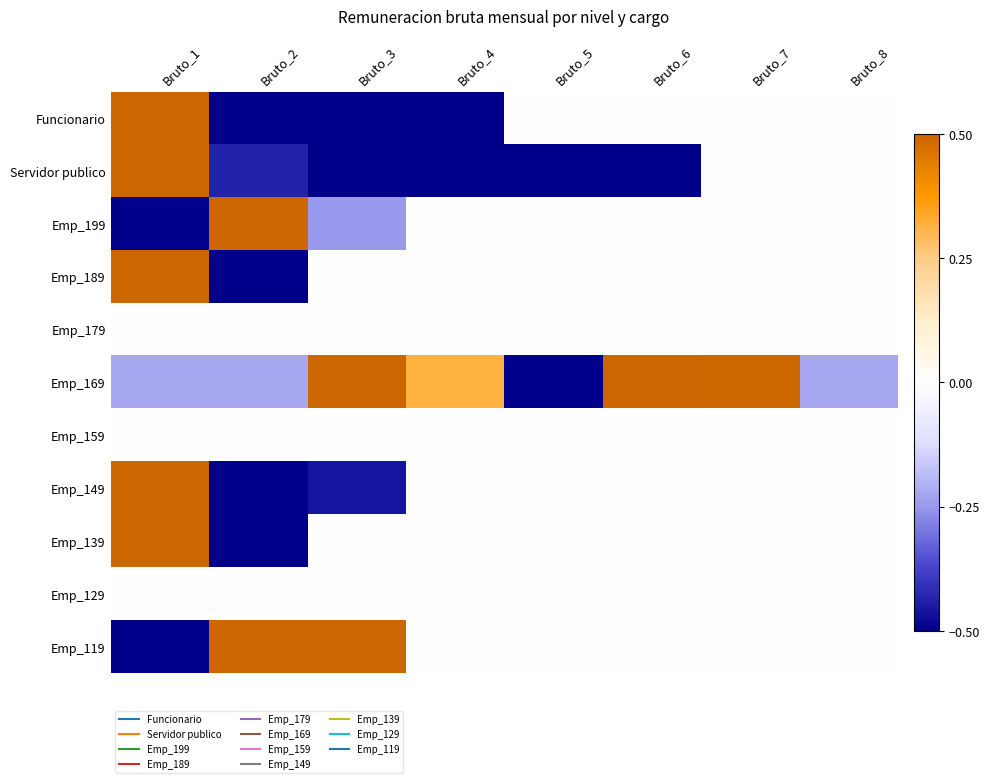

Reading left to right, transcribe all the data shown in this chart.

Funcionario: Bruto_1=0.5	Bruto_2=-0.5	Bruto_3=-0.5	Bruto_4=-0.5	Bruto_5=0.0	Bruto_6=0.0	Bruto_7=0.0	Bruto_8=0.0
Servidor publico: Bruto_1=0.5	Bruto_2=-0.4	Bruto_3=-0.5	Bruto_4=-0.5	Bruto_5=-0.5	Bruto_6=-0.5	Bruto_7=0.0	Bruto_8=0.0
Emp_199: Bruto_1=-0.5	Bruto_2=0.5	Bruto_3=-0.2	Bruto_4=0.0	Bruto_5=0.0	Bruto_6=0.0	Bruto_7=0.0	Bruto_8=0.0
Emp_189: Bruto_1=0.5	Bruto_2=-0.5	Bruto_3=0.0	Bruto_4=0.0	Bruto_5=0.0	Bruto_6=0.0	Bruto_7=0.0	Bruto_8=0.0
Emp_179: Bruto_1=0.0	Bruto_2=0.0	Bruto_3=0.0	Bruto_4=0.0	Bruto_5=0.0	Bruto_6=0.0	Bruto_7=0.0	Bruto_8=0.0
Emp_169: Bruto_1=-0.2	Bruto_2=-0.2	Bruto_3=0.5	Bruto_4=0.3	Bruto_5=-0.5	Bruto_6=0.5	Bruto_7=0.5	Bruto_8=-0.2
Emp_159: Bruto_1=0.0	Bruto_2=0.0	Bruto_3=0.0	Bruto_4=0.0	Bruto_5=0.0	Bruto_6=0.0	Bruto_7=0.0	Bruto_8=0.0
Emp_149: Bruto_1=0.5	Bruto_2=-0.5	Bruto_3=-0.5	Bruto_4=0.0	Bruto_5=0.0	Bruto_6=0.0	Bruto_7=0.0	Bruto_8=0.0
Emp_139: Bruto_1=0.5	Bruto_2=-0.5	Bruto_3=0.0	Bruto_4=0.0	Bruto_5=0.0	Bruto_6=0.0	Bruto_7=0.0	Bruto_8=0.0
Emp_129: Bruto_1=0.0	Bruto_2=0.0	Bruto_3=0.0	Bruto_4=0.0	Bruto_5=0.0	Bruto_6=0.0	Bruto_7=0.0	Bruto_8=0.0
Emp_119: Bruto_1=-0.5	Bruto_2=0.5	Bruto_3=0.5	Bruto_4=0.0	Bruto_5=0.0	Bruto_6=0.0	Bruto_7=0.0	Bruto_8=0.0